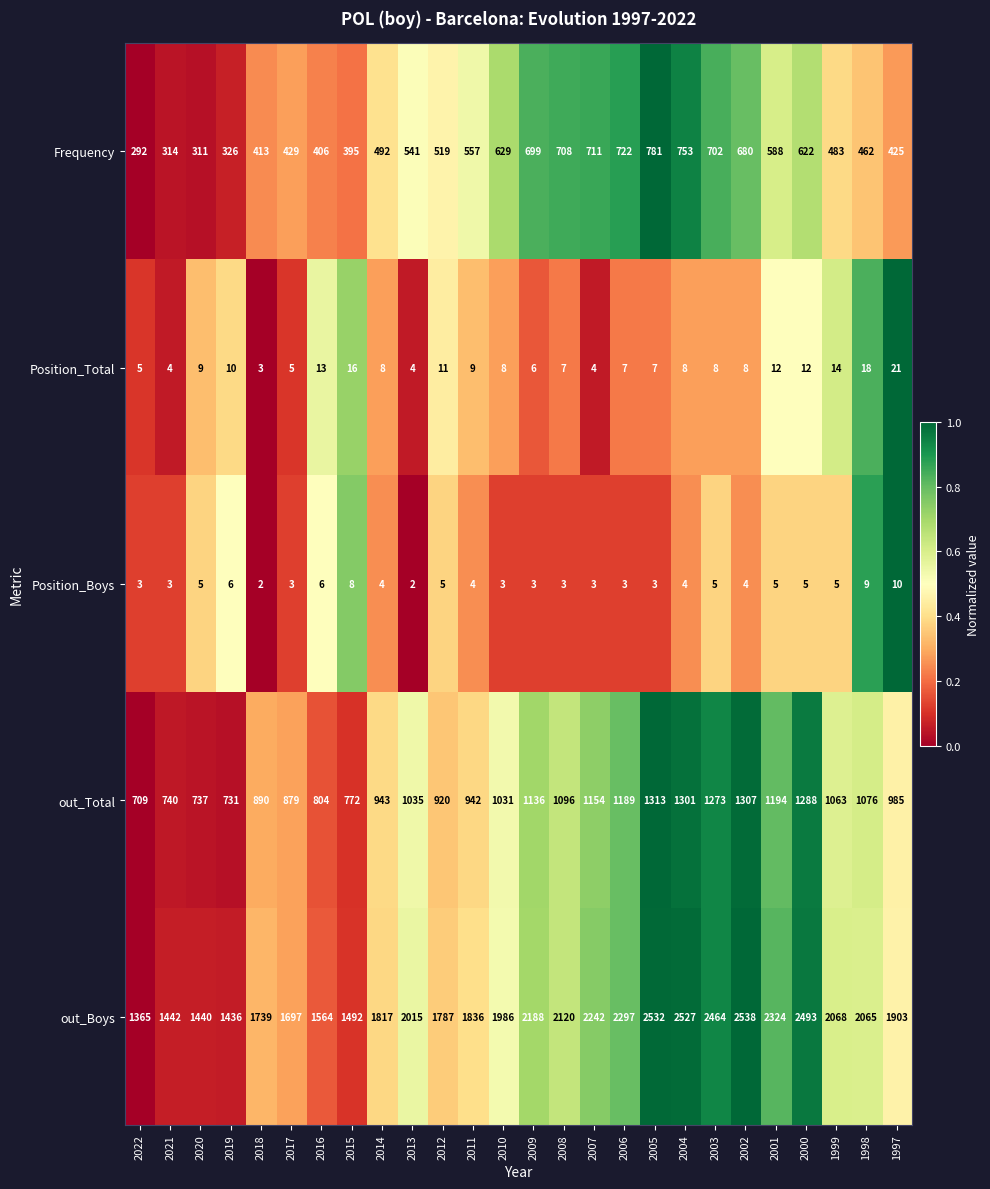

What is the difference between the highest and lowest values at 2016?

1558